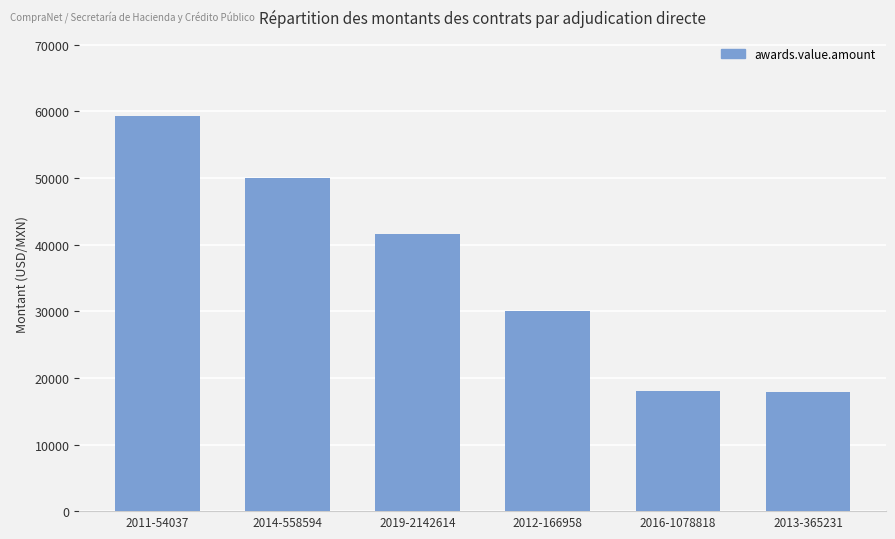

True or false: the data shows 30644.8 at 2016-1078818.

False